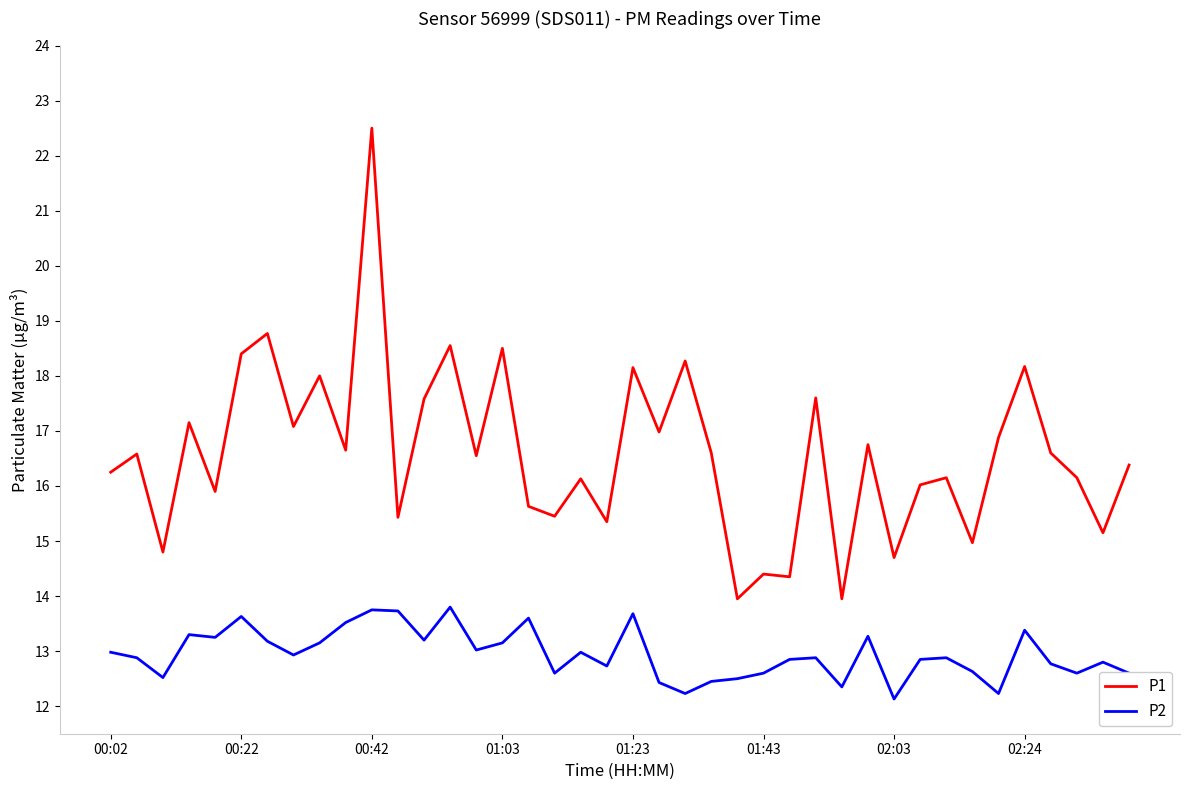

What is the difference between the maximum and minimum values in the P2 series?

1.7